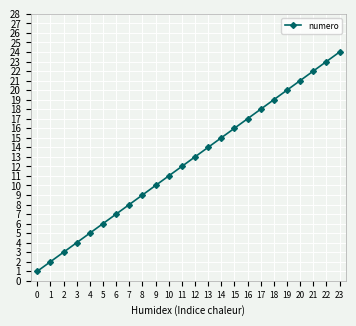

What is the sum of all values?

300